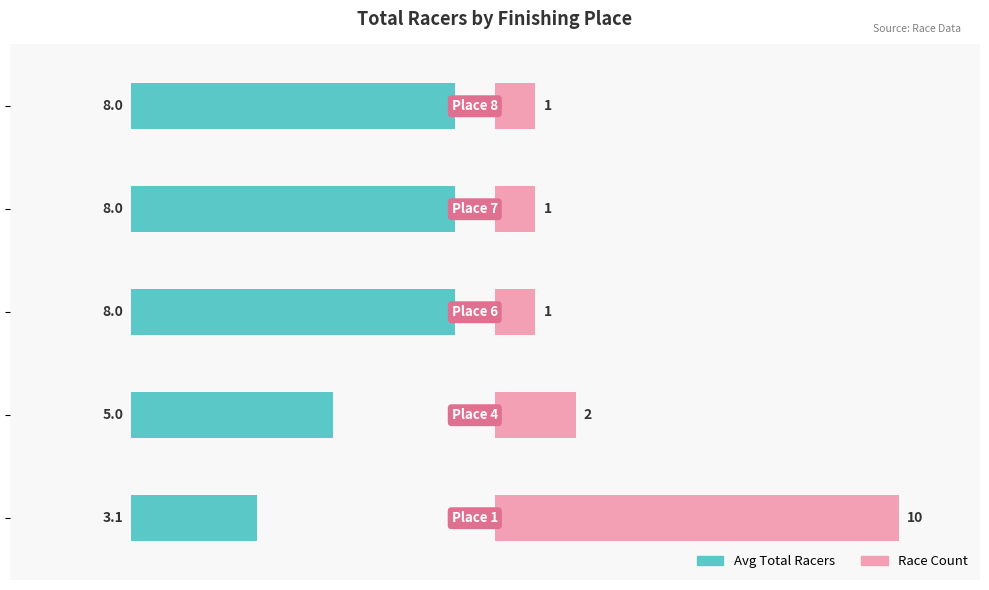

What are all the series names shown in the legend?

Avg Total Racers, Race Count